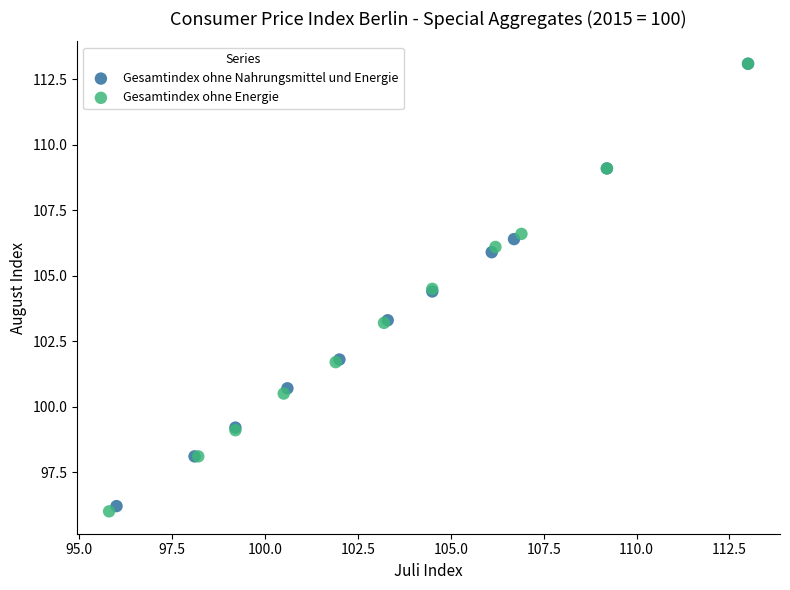

Which series has the largest Y range (max minus min)?

Gesamtindex ohne Energie